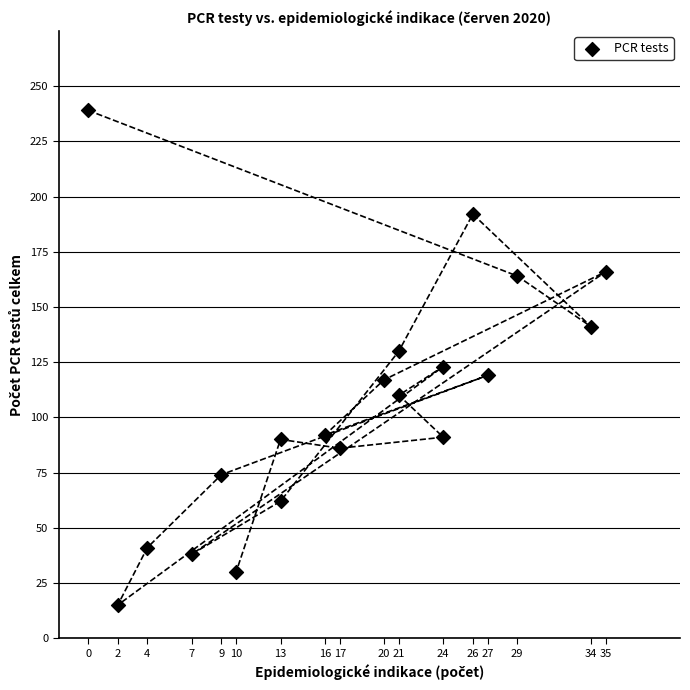

What is the range of Y values (max minus min)?

224